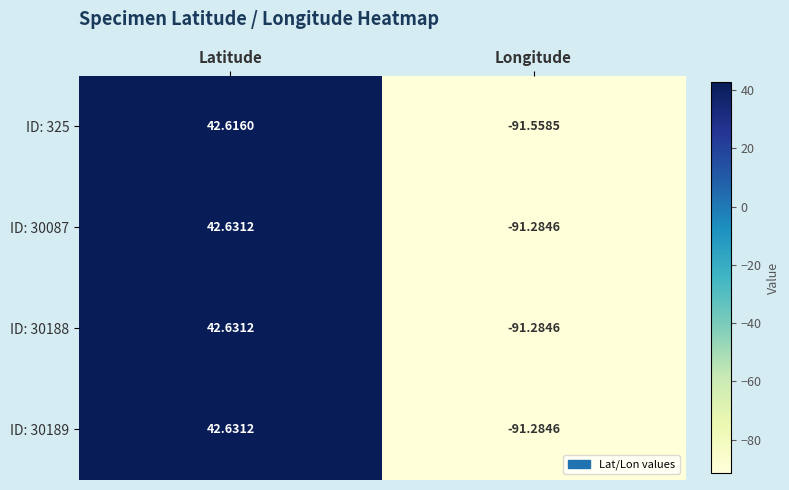

At which category does the chart reach its peak across all series?

Latitude